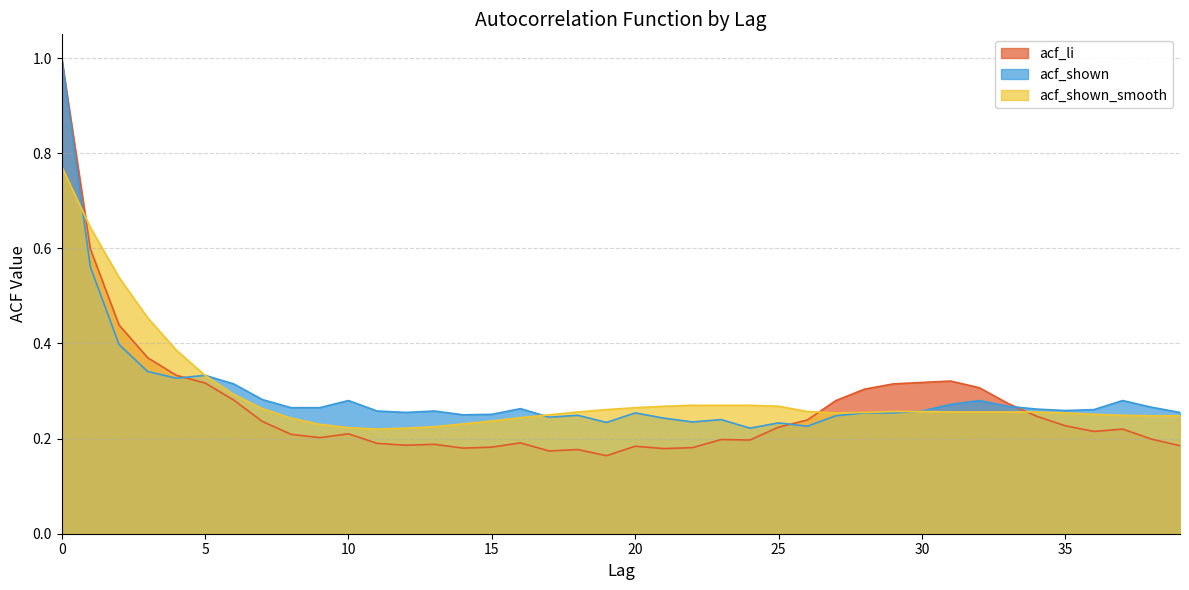

What is the maximum value for acf_li?

1.0